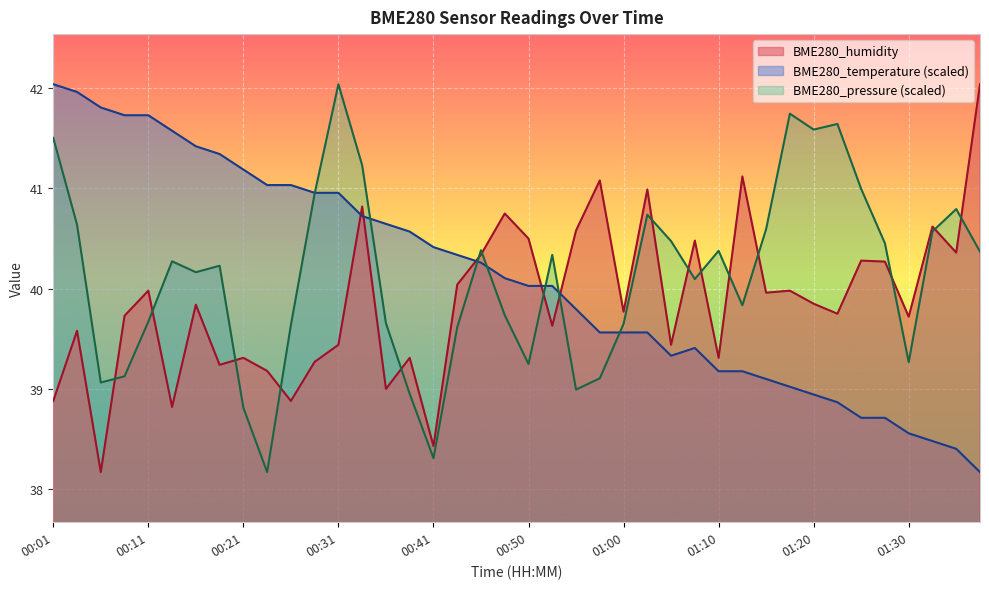

How many times do BME280_pressure and BME280_temperature cross each other?

7